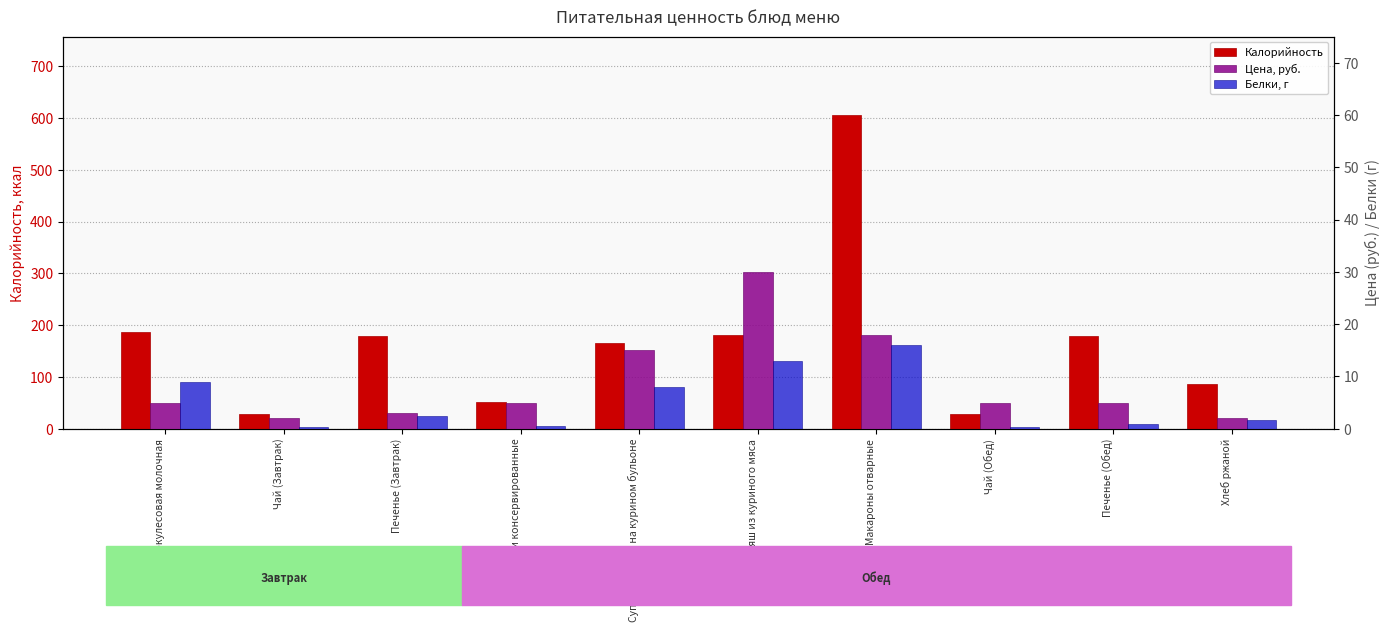

What is the difference between the Белки, г values at Гуляш из куриного мяса and Печенье (Обед)?

12.0